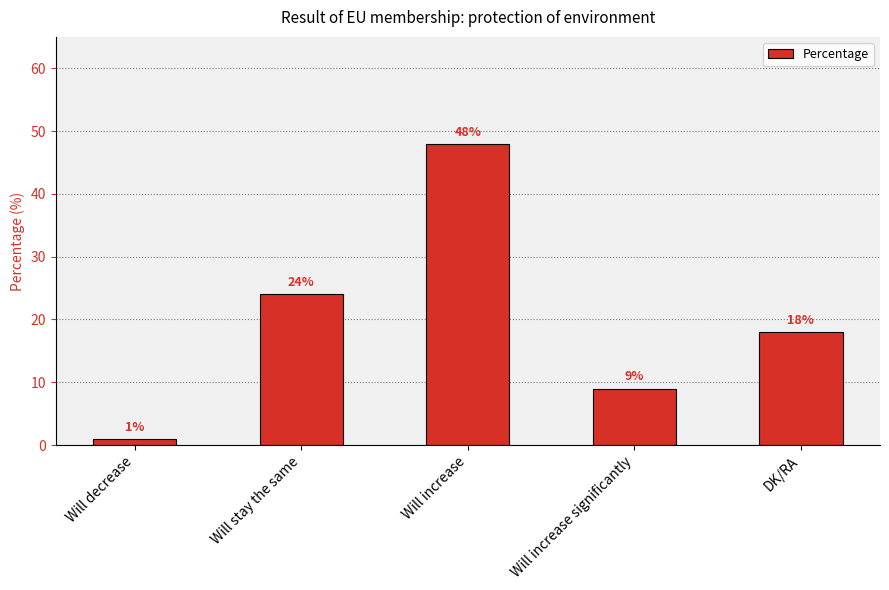

What is the ratio of the value at Will increase significantly to the value at Will stay the same?

0.4